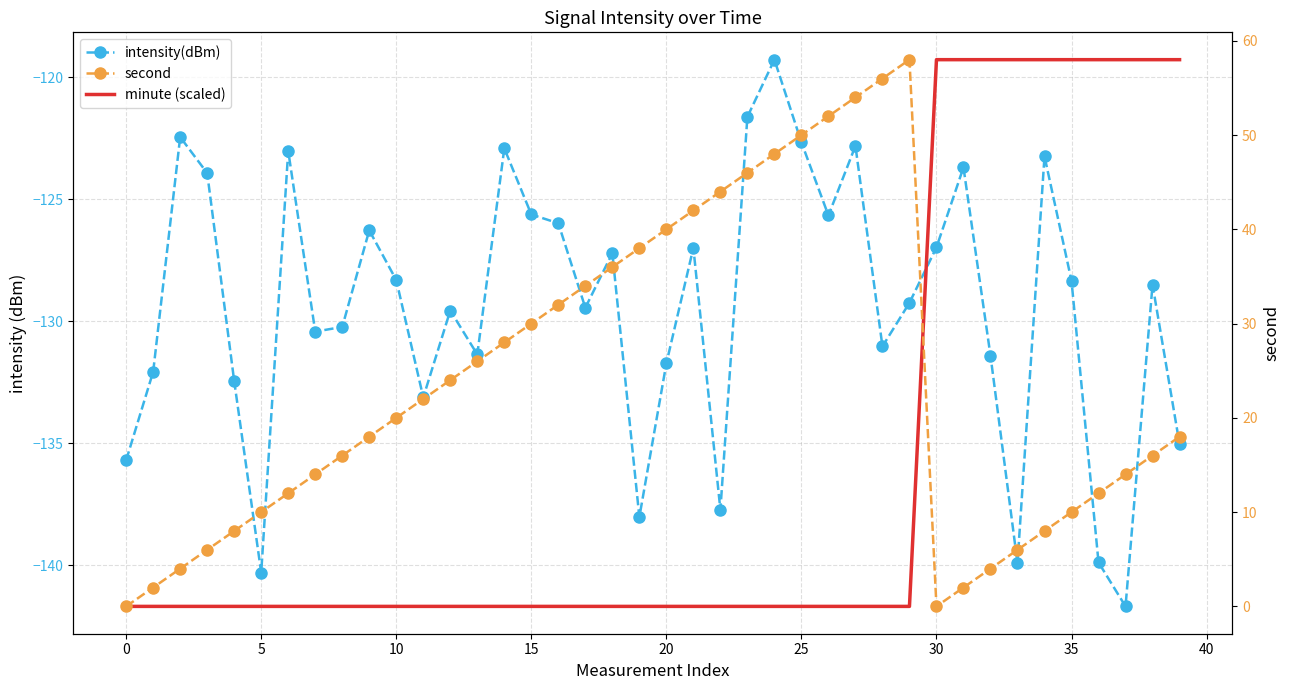

What are all the series names shown in the legend?

intensity(dBm), minute (scaled), second